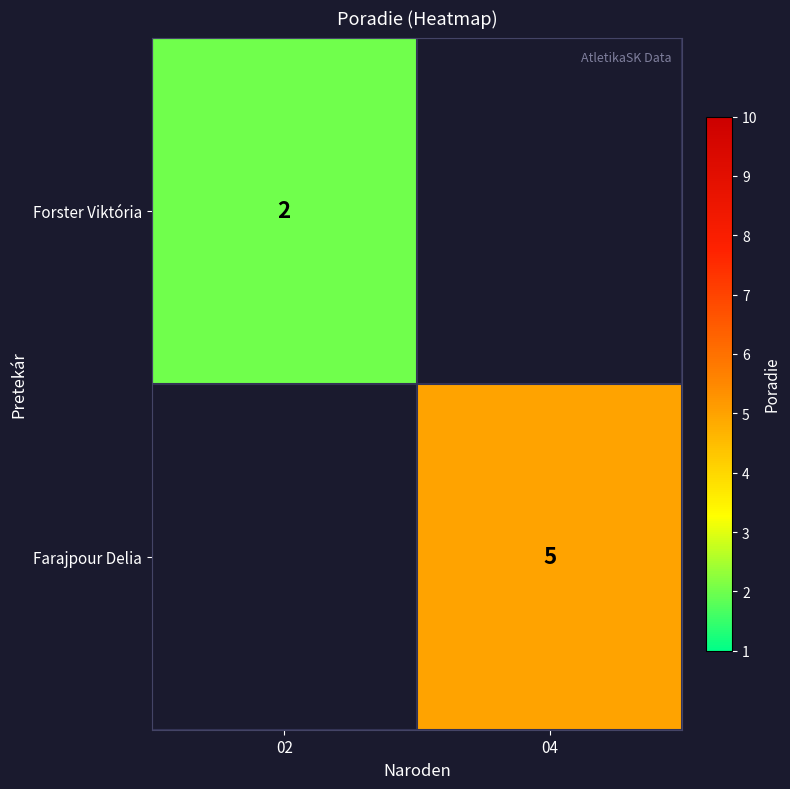

True or false: Farajpour Delia has a value of 9 at 04.

False